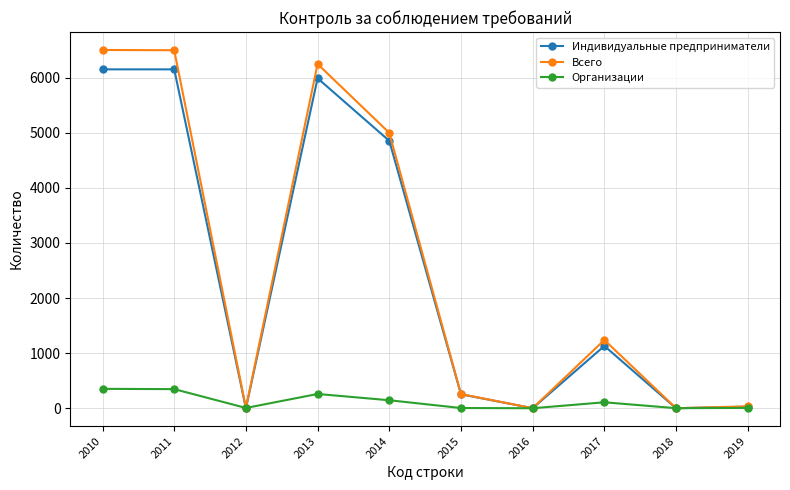

Is the value of Всего at 2017 greater than the value of Организации at 2018?

Yes